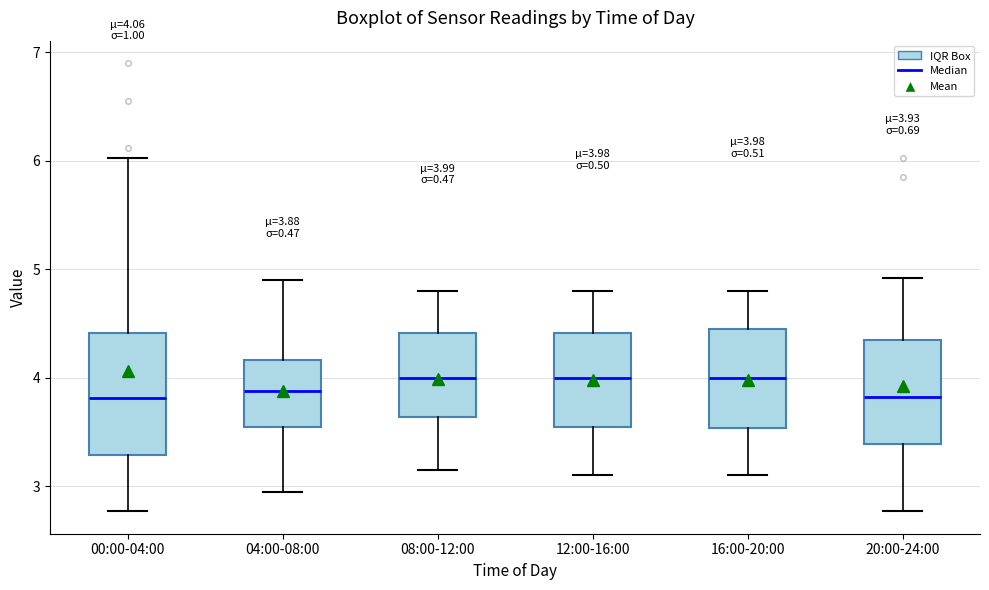

Which box is the tallest, from its lower edge to its upper edge?

00:00-04:00